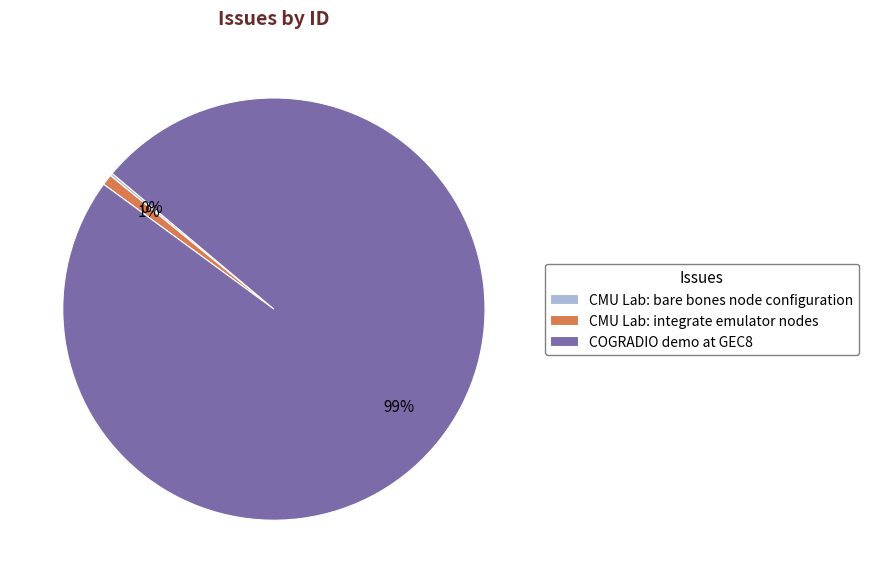

Is it true that COGRADIO demo at GEC8 is 99% of the pie?

True